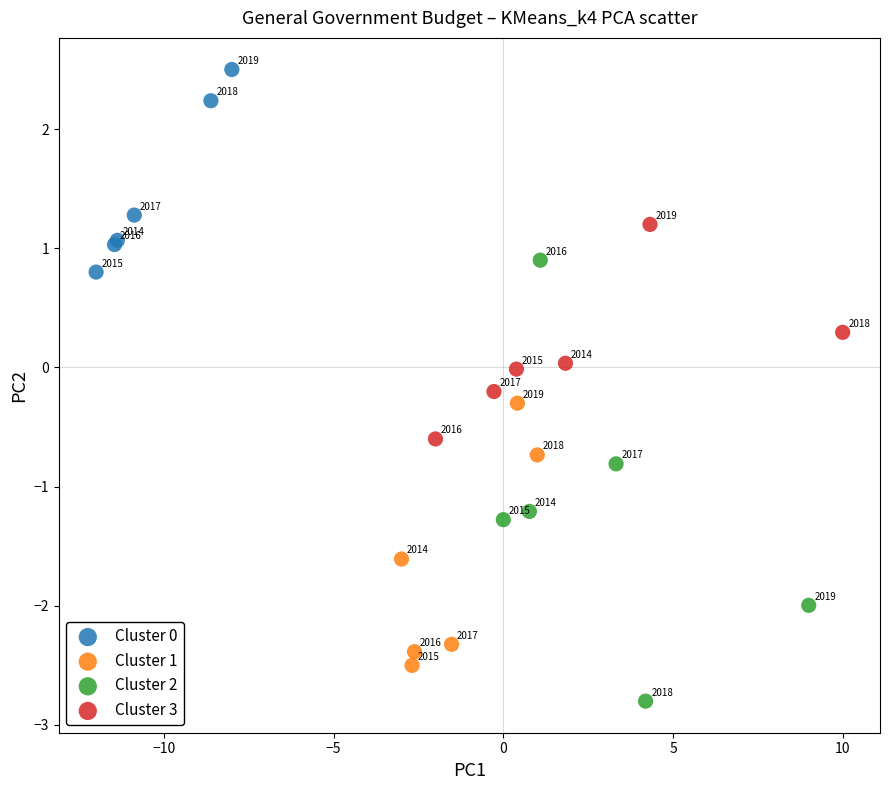

Which series has the widest spread of Y values?

Cluster 2